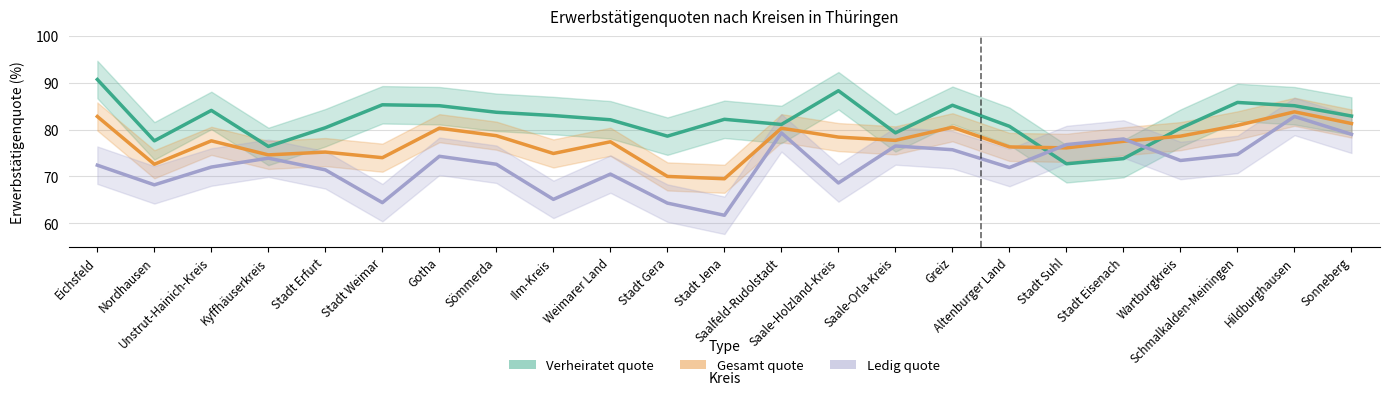

At which category is the sum across all series the highest?

Hildburghausen